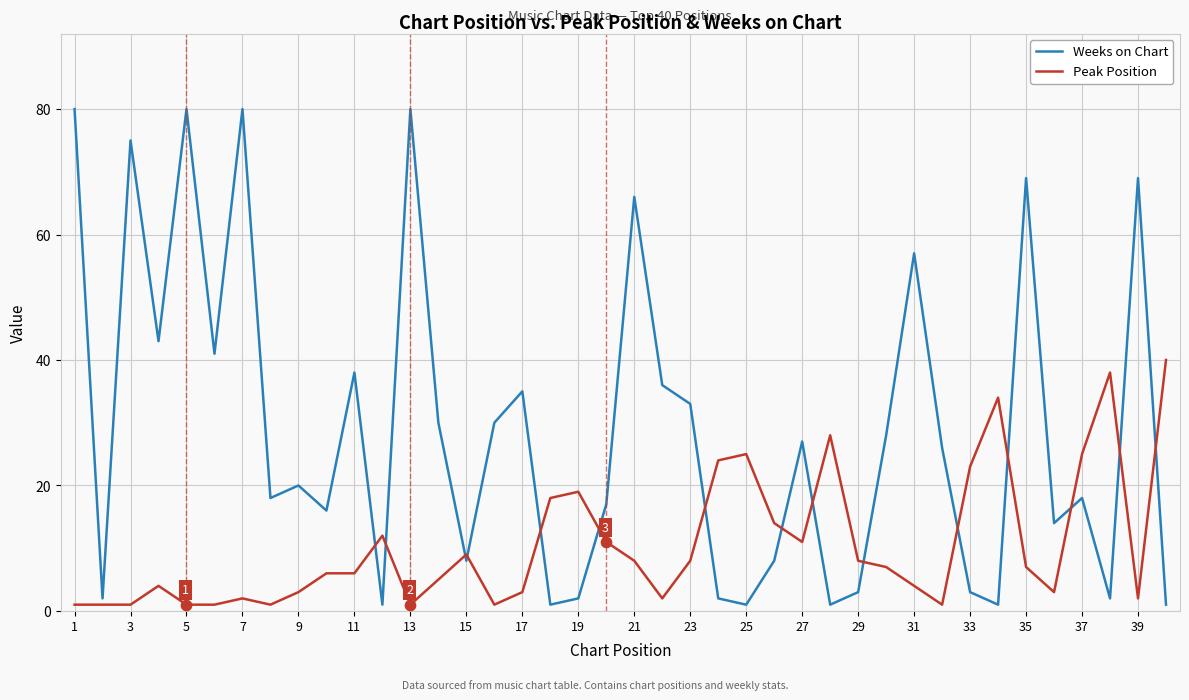

Which series has the widest spread of values?

Weeks on Chart